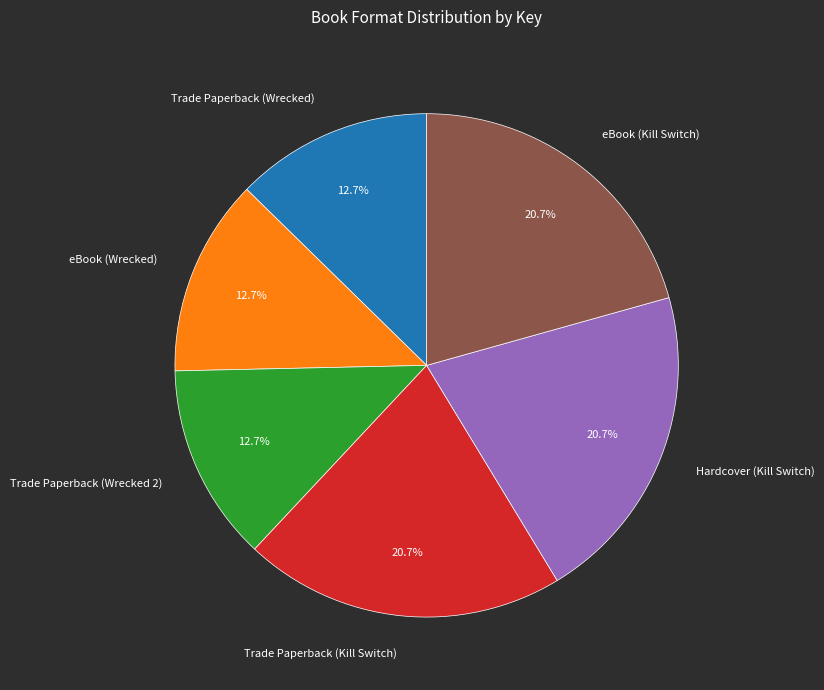

What percentage do Trade Paperback (Wrecked 2) and Trade Paperback (Wrecked) together represent?

25.3%